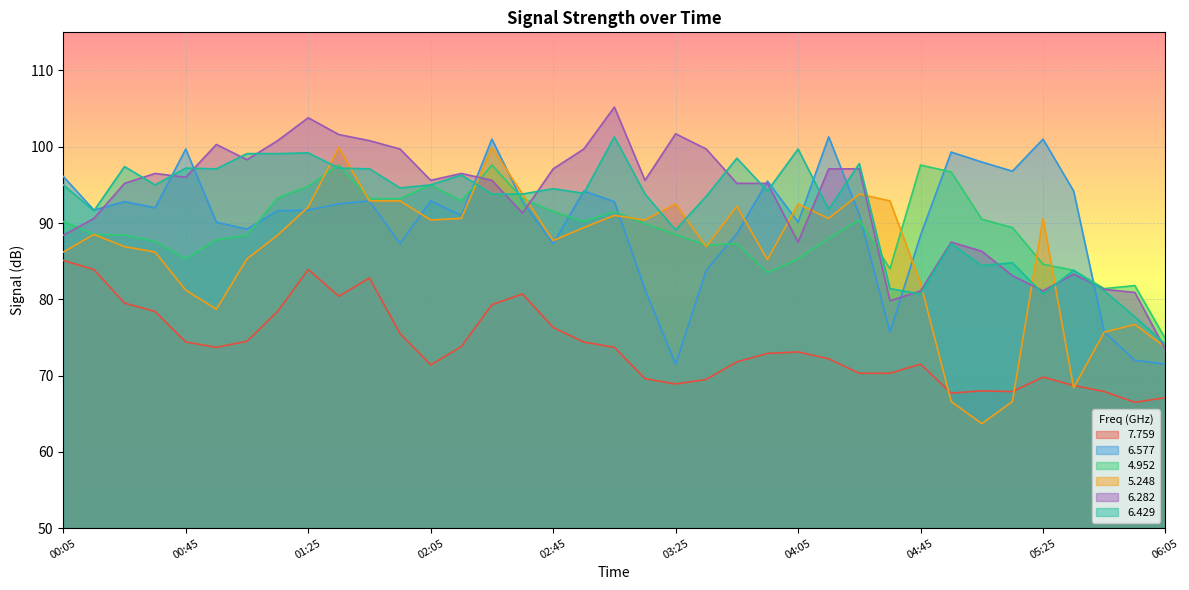

At how many categories does at least one series exceed 72?

37